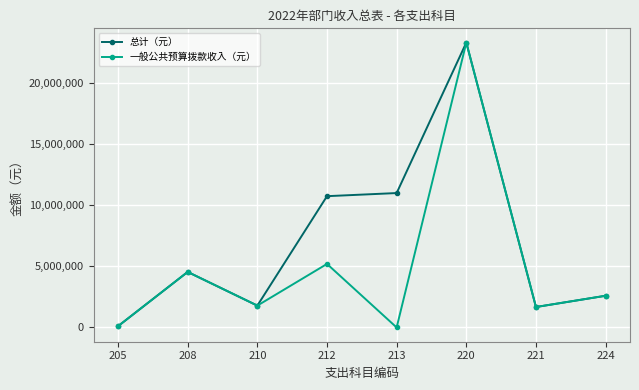

Reading left to right, extract all data points from this chart.

总计（元）: 106248	4548988	1789810	10752533	11008200	23330349	1675455	2598000
一般公共预算拨款收入（元）: 106248	4548988	1789810	5203833	0	23330349	1675455	2598000